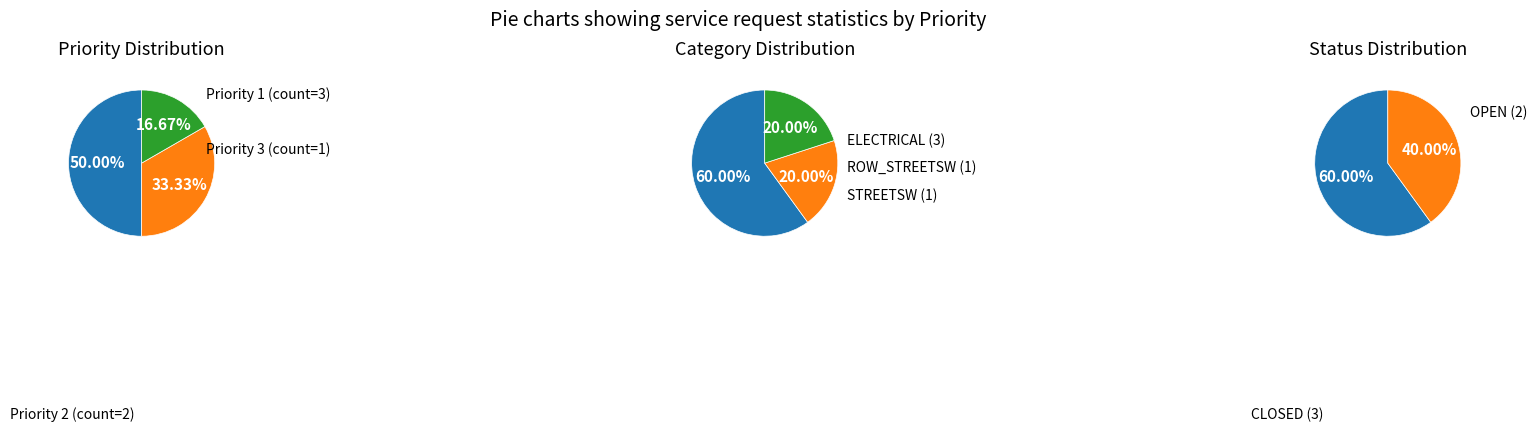

Rank the categories by value from lowest to highest.

Priority 3, Priority 2, Priority 1